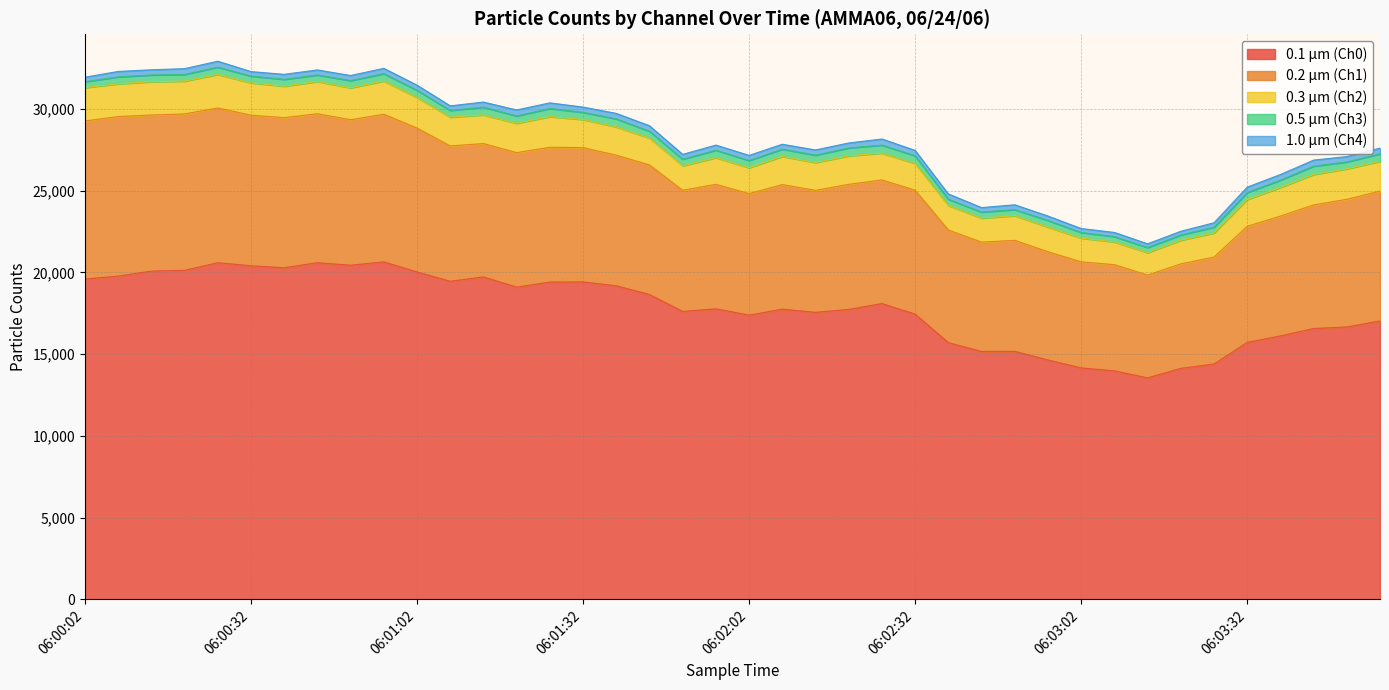

Which category has the highest value across all series?

06:00:56